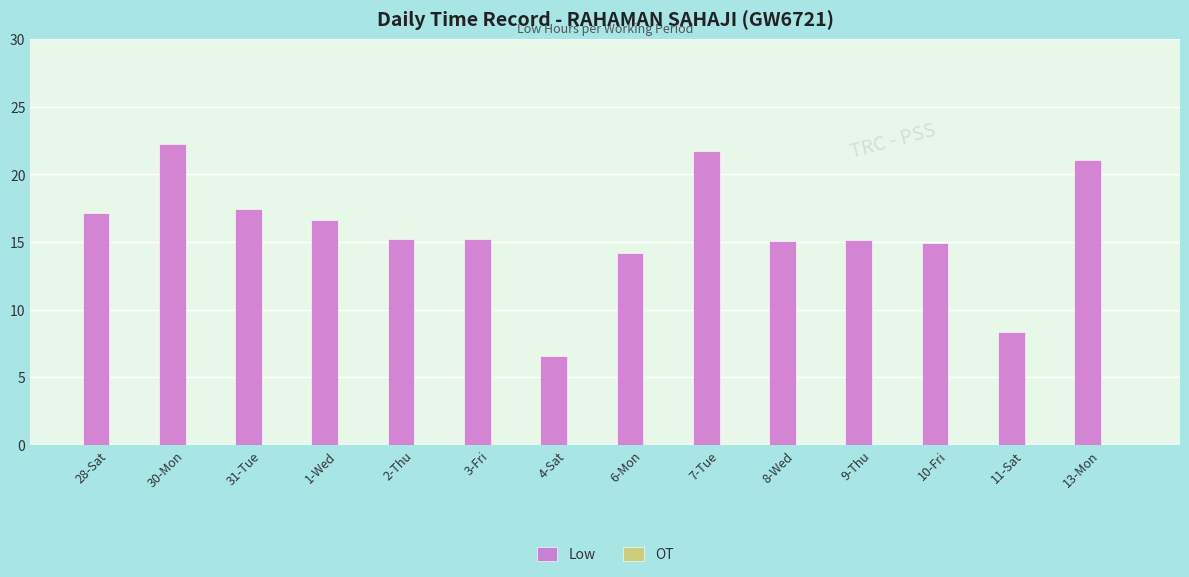

How many distinct data groups are displayed?

1